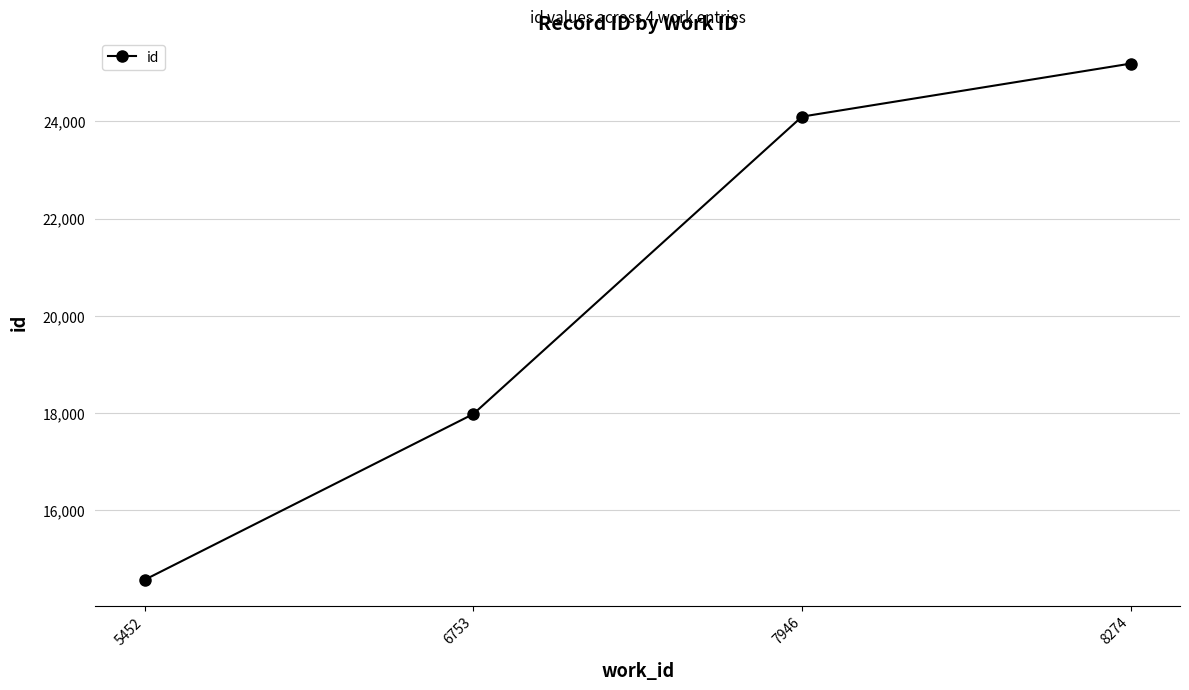

Which has a higher value, 5452 or 6753?

6753